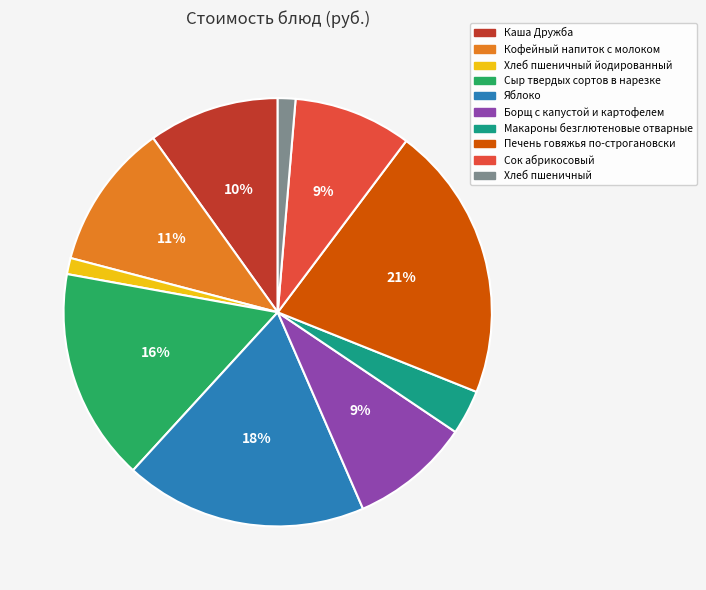

Is there any slice that represents more than half of the pie?

No